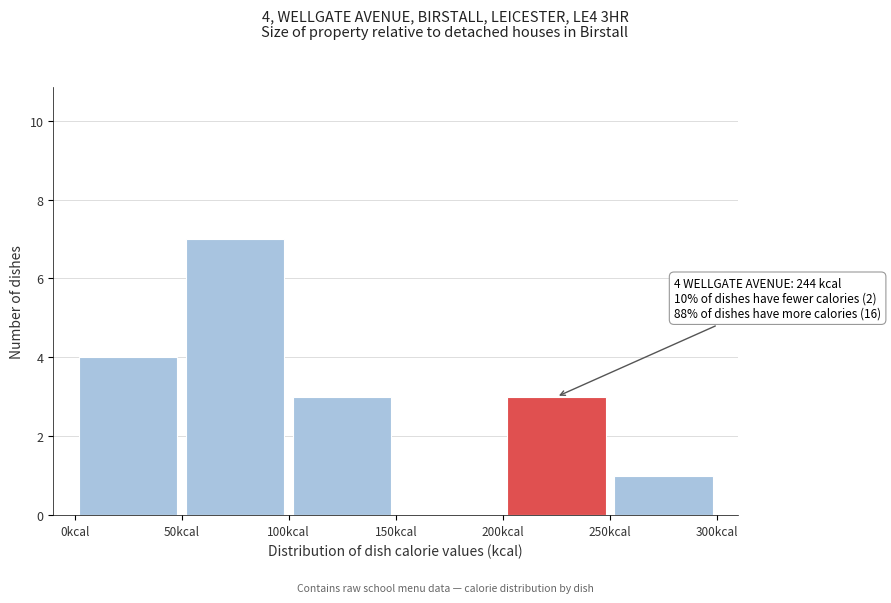

Which range on the x-axis has the tallest bar?

50 to 100